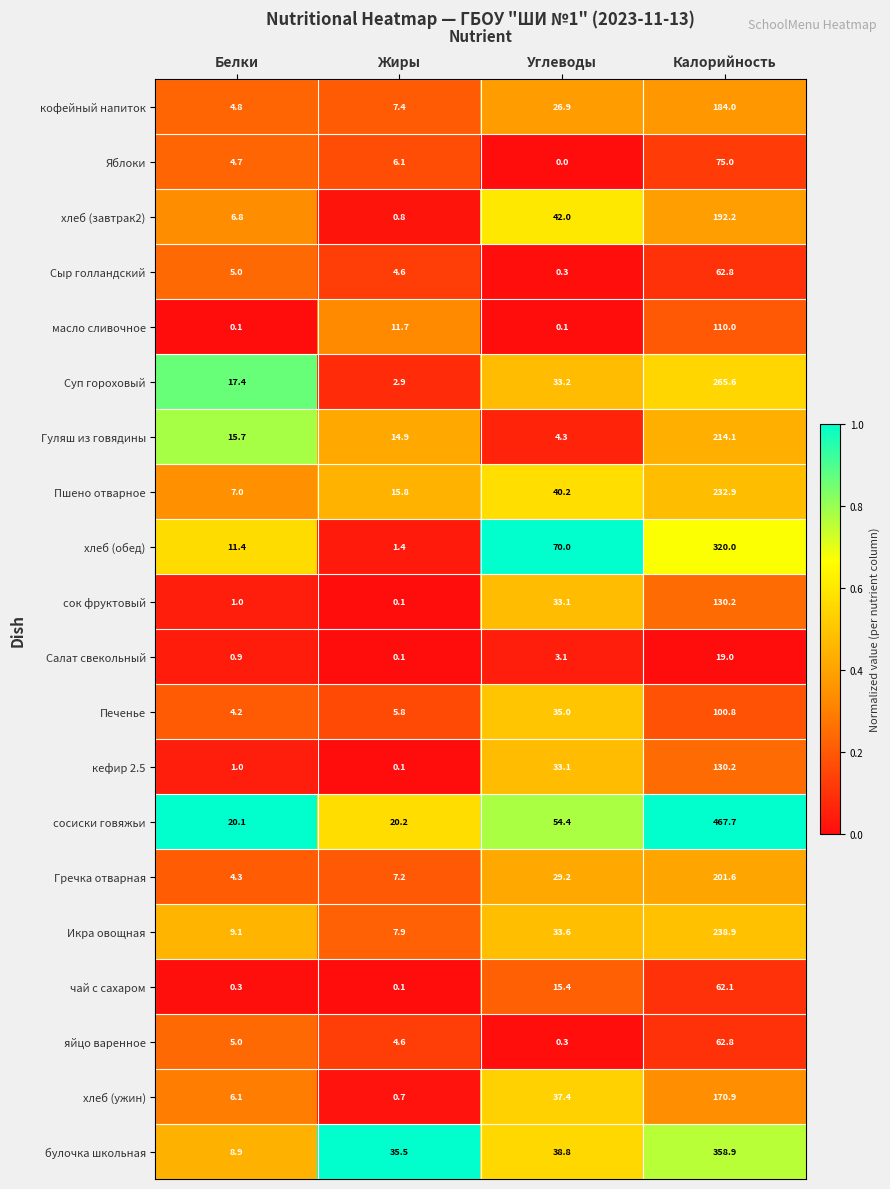

Which label corresponds to the largest value in the chart?

Калорийность